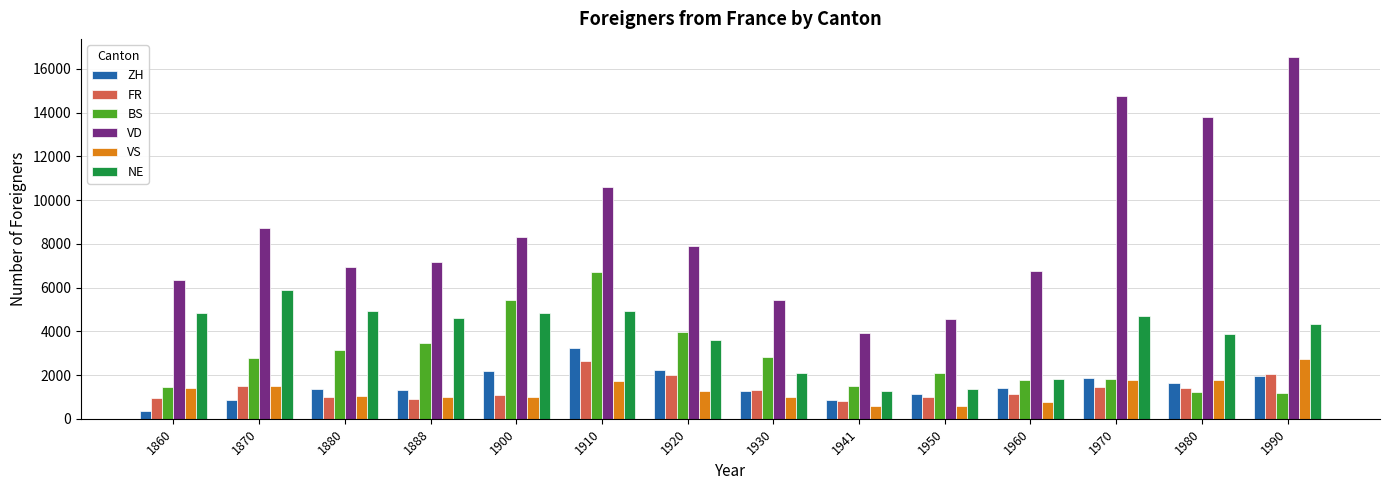

What is the total value across all series at 1870?

21257